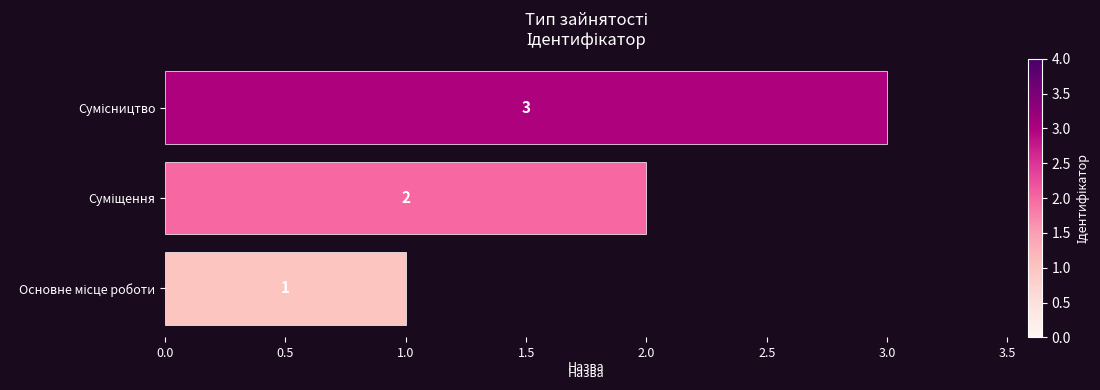

Count the values in the range 1 to 3.

3